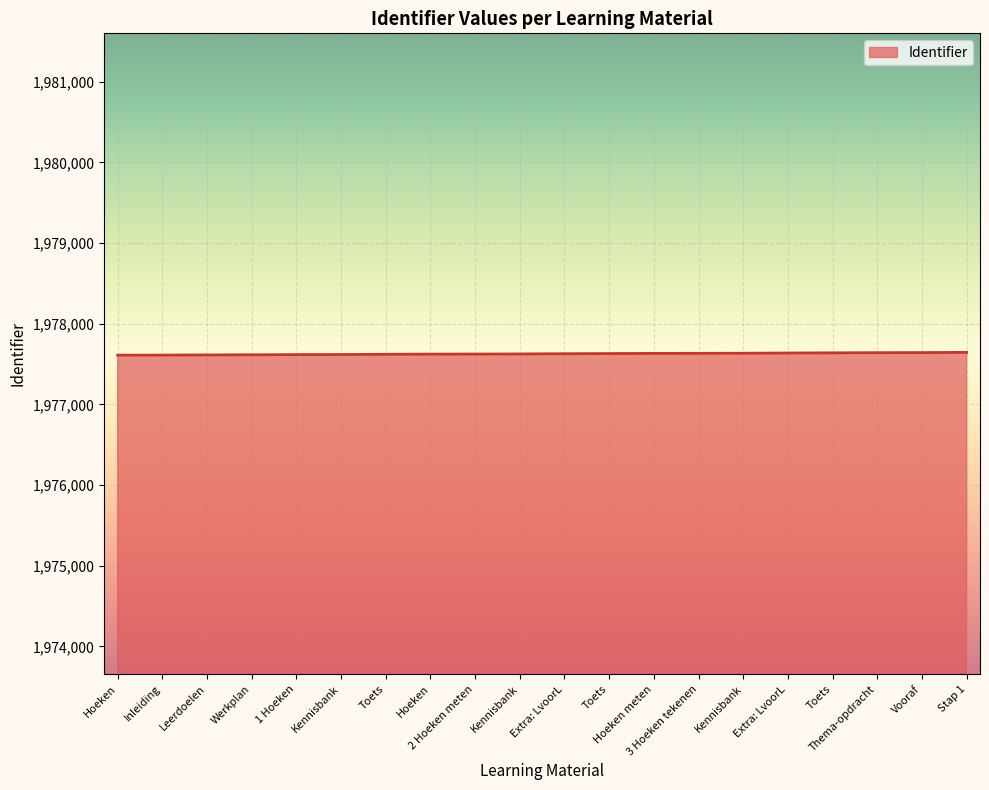

At which category does the chart reach its minimum across all series?

Hoeken